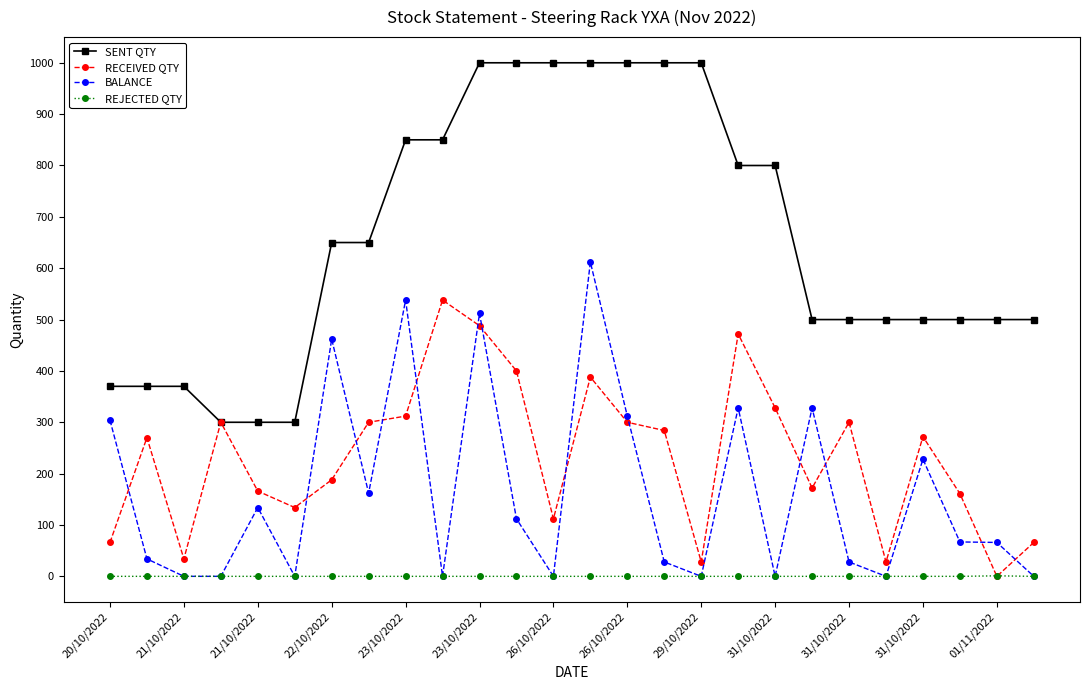

Does the chart display data point markers on the line(s)?

Yes